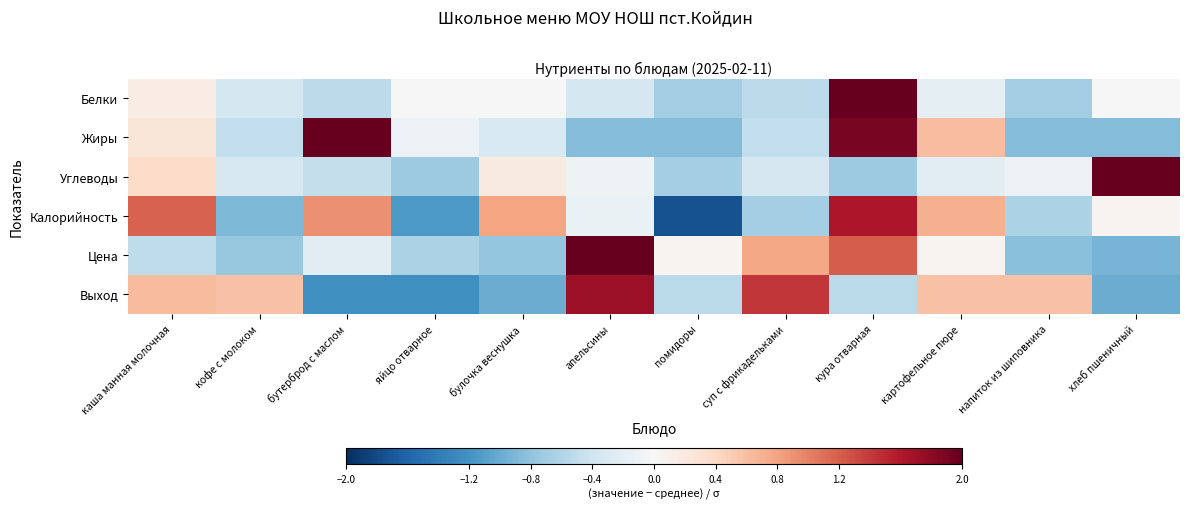

How many categories are shown in the chart?

12